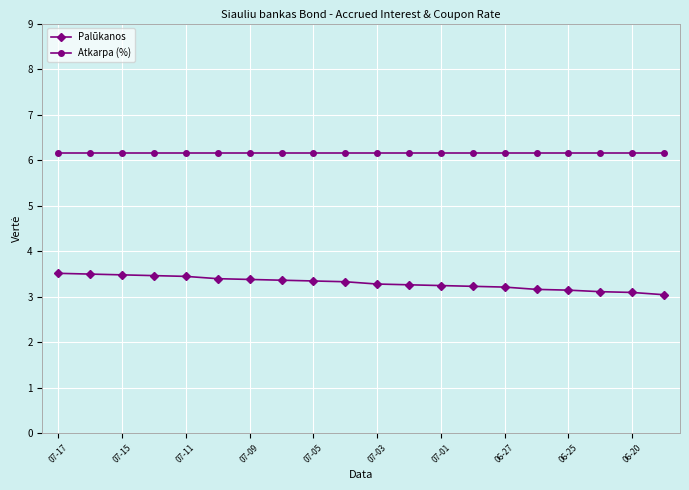

List the series in order of their peak value, highest first.

Atkarpa (%), Palūkanos